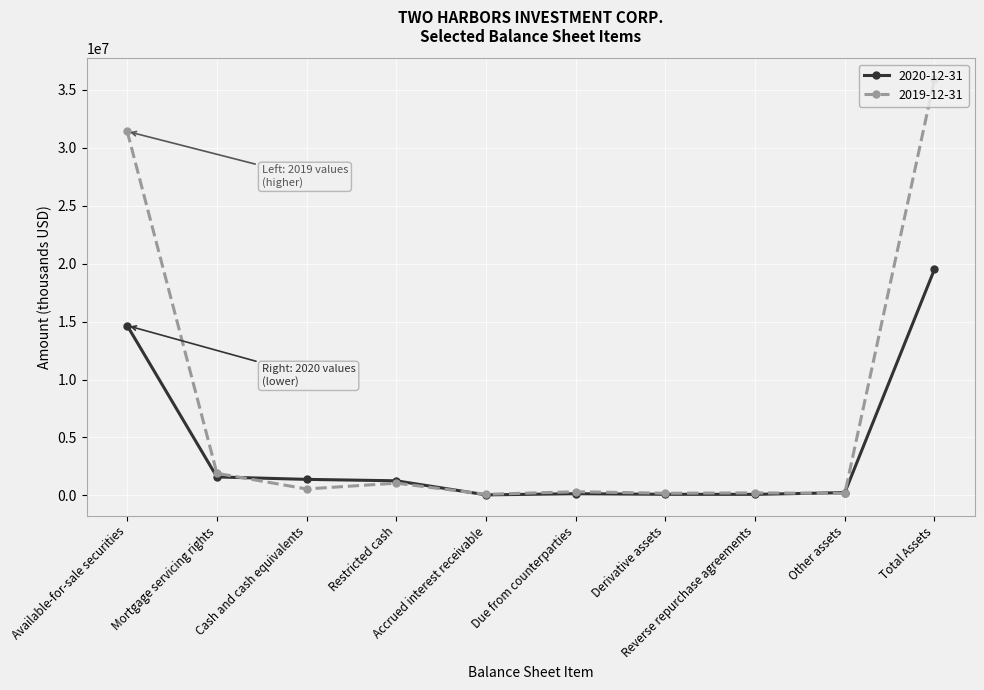

Which series has the largest total across all categories?

2019-12-31